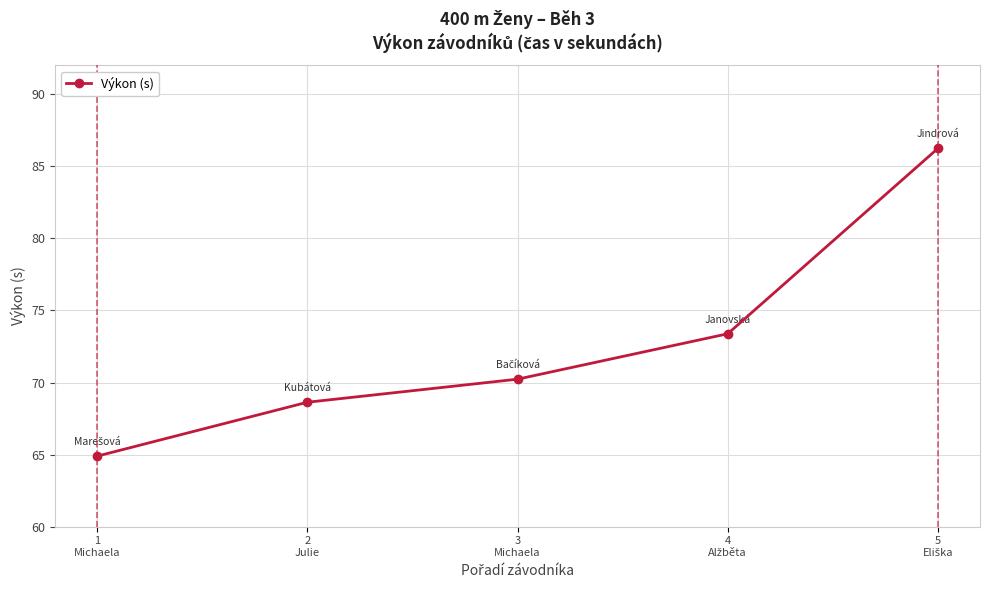

What is the value of the 1st point from the left?

64.9